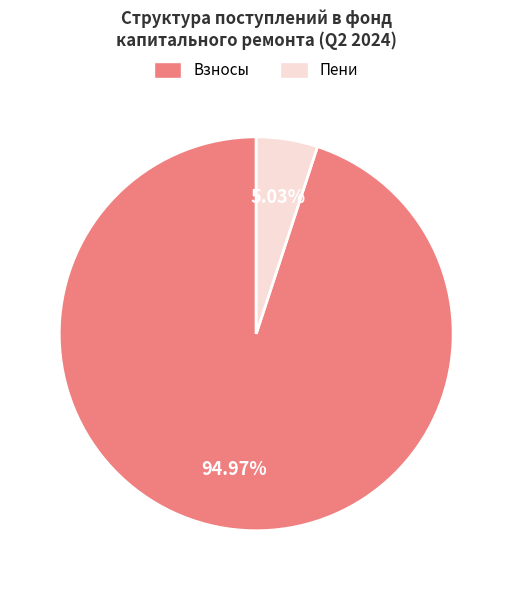

Combined, do Взносы and Пени account for over 50%?

Yes